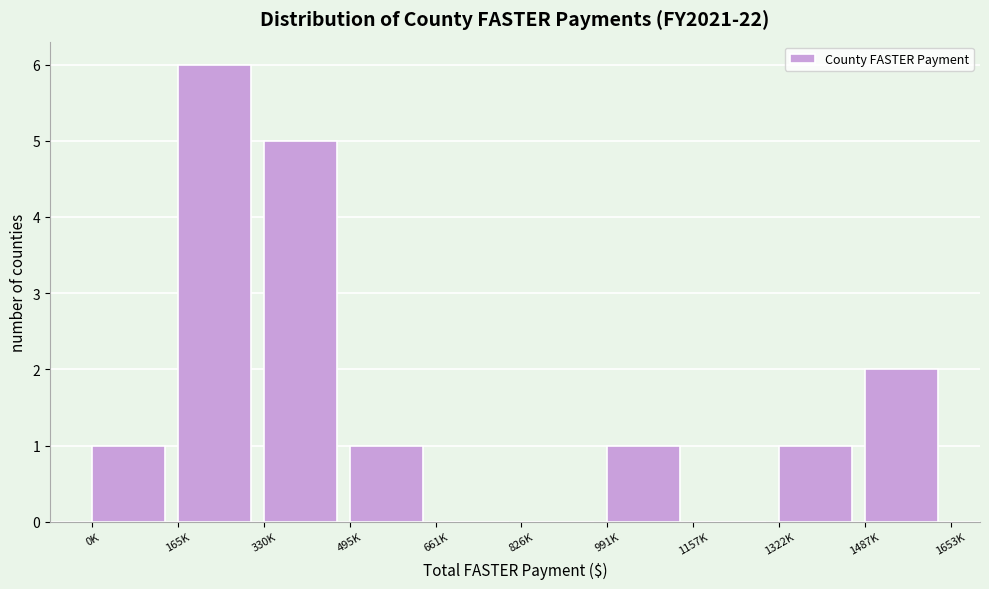

Reading left to right, what are all the values shown in this chart?

0K=1	165K=6	330K=5	495K=1	661K=0	826K=0	991K=1	1157K=0	1322K=1	1487K=2